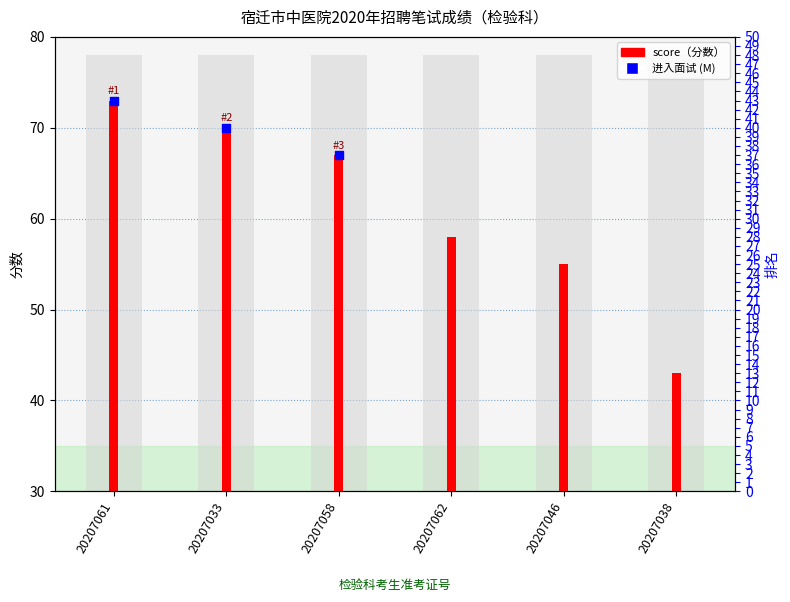

Between 20207058 and 20207033, which is larger?

20207033